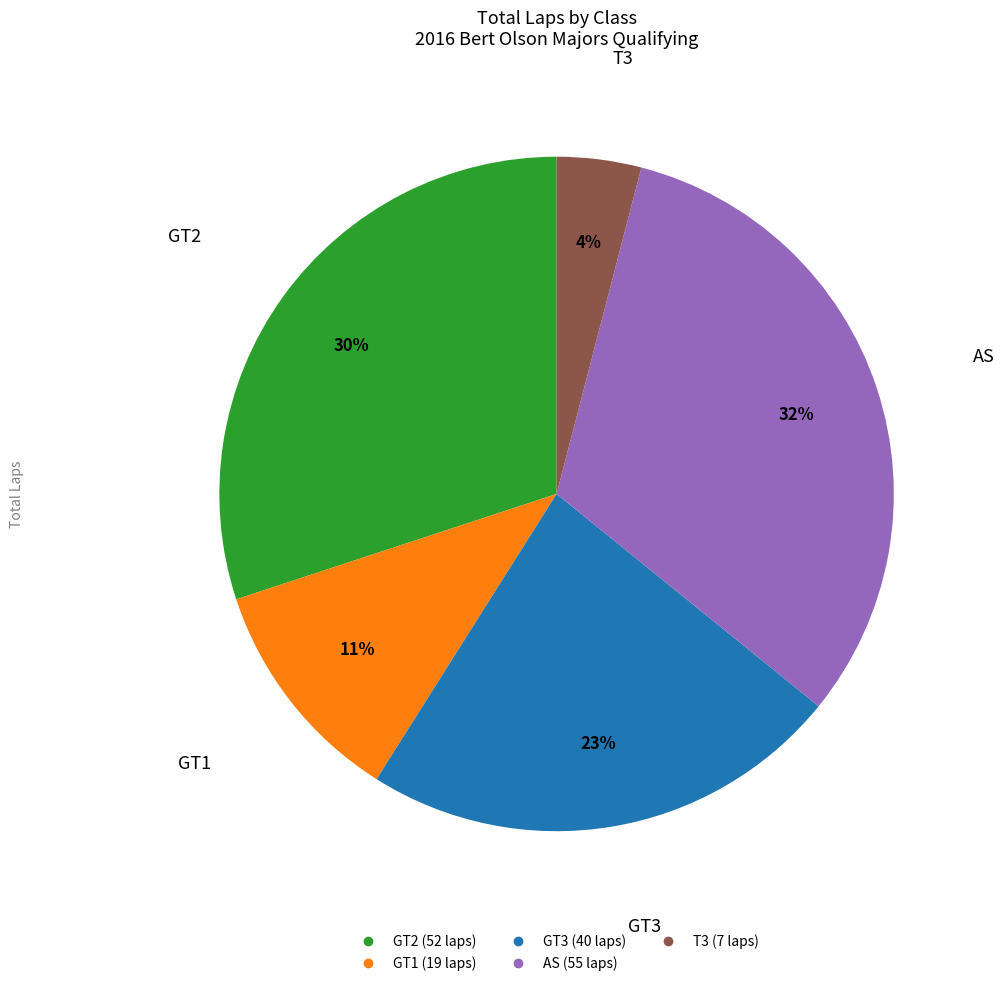

True or false: GT2 accounts for 30% of the total.

True